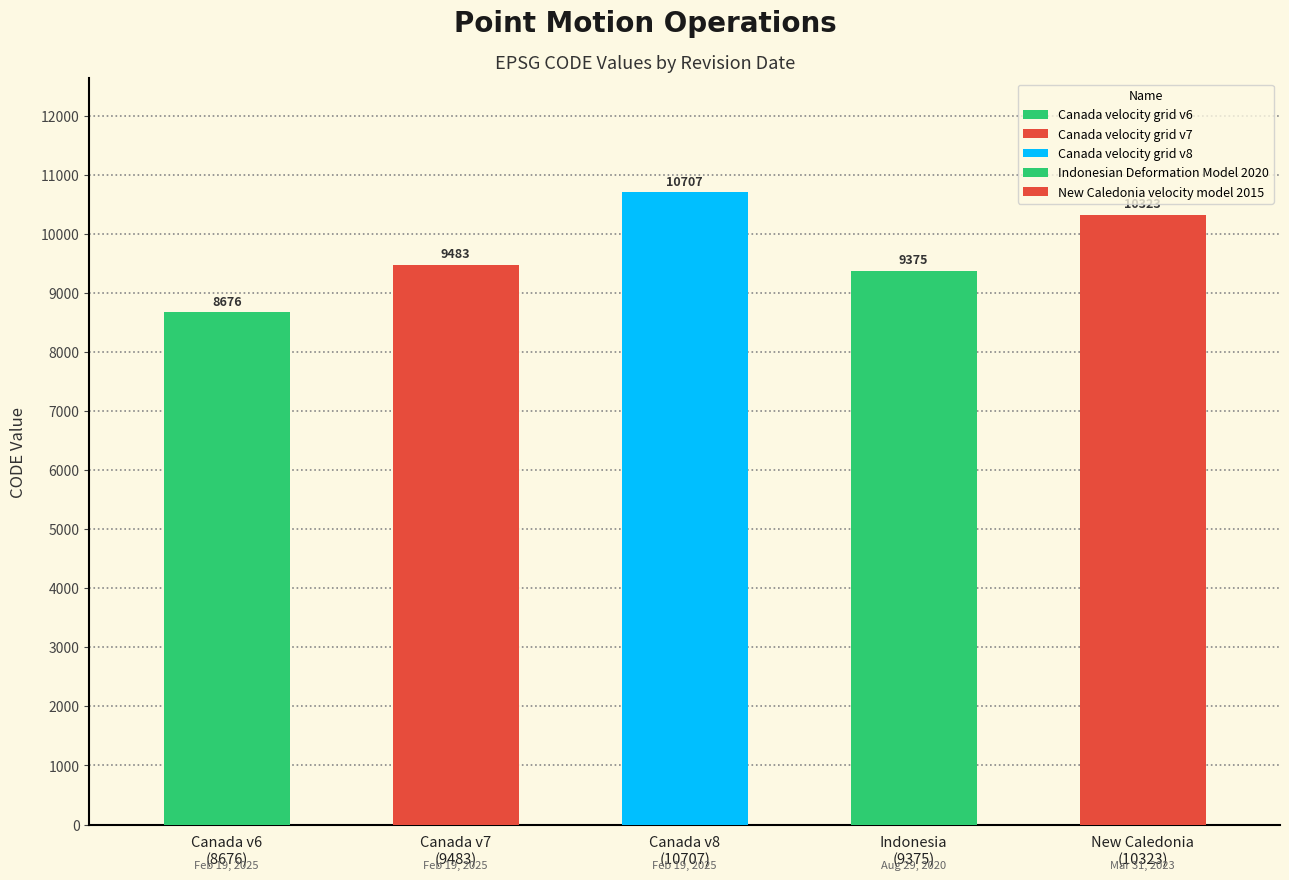

Reading left to right, extract all data points from this chart.

February 19, 2025=8676	February 19, 2025=9483	February 19, 2025=10707	August 29, 2020=9375	March 31, 2023=10323